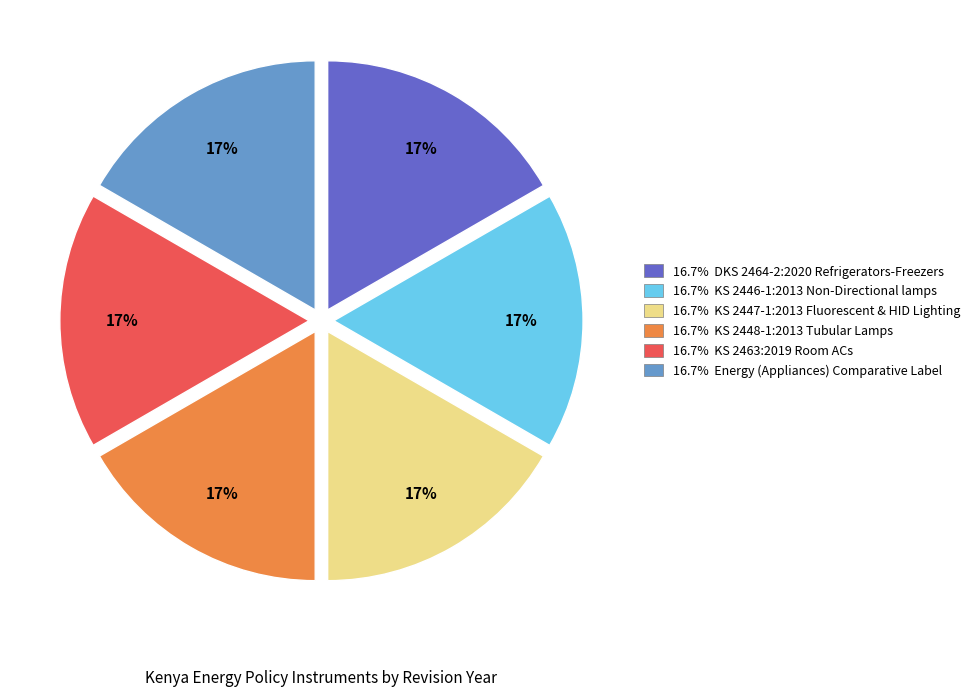

Does any single category account for the majority?

No